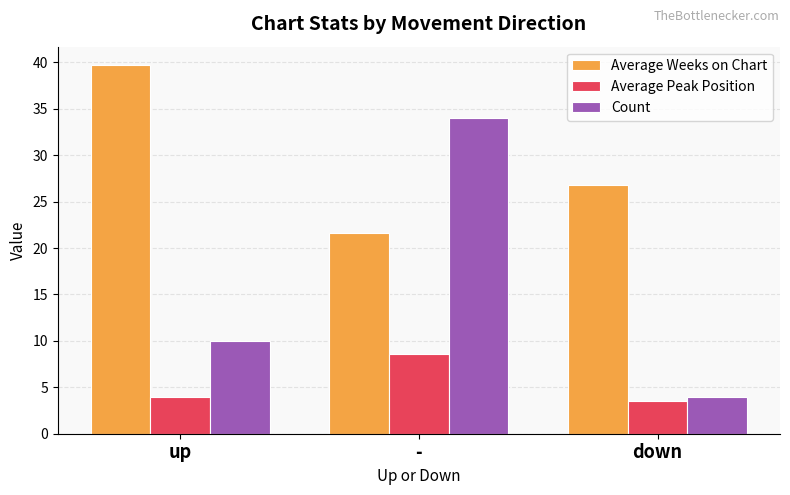

Reading left to right, list all the values displayed in this chart.

Average Weeks on Chart: 39.7	21.6	26.8
Average Peak Position: 4.0	8.6	3.5
Count: 10.0	34.0	4.0